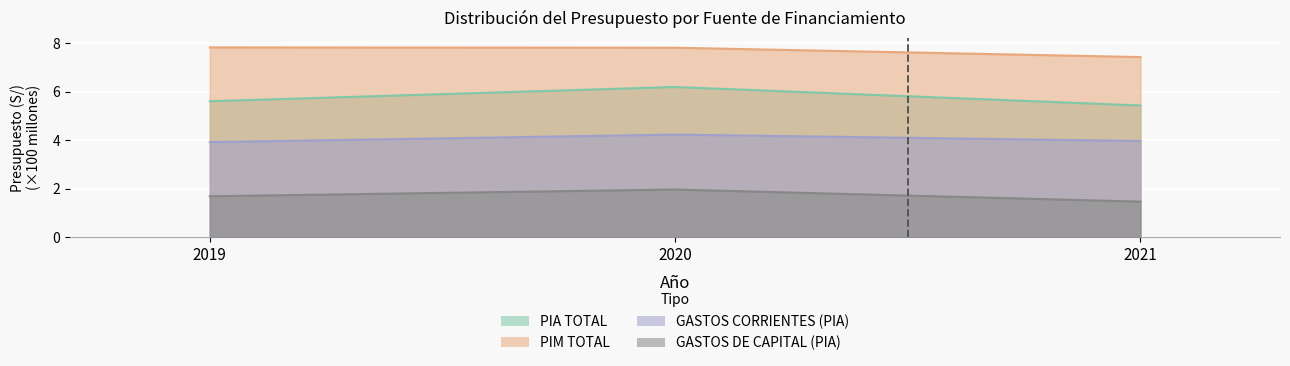

How many categories are shown in the chart?

3